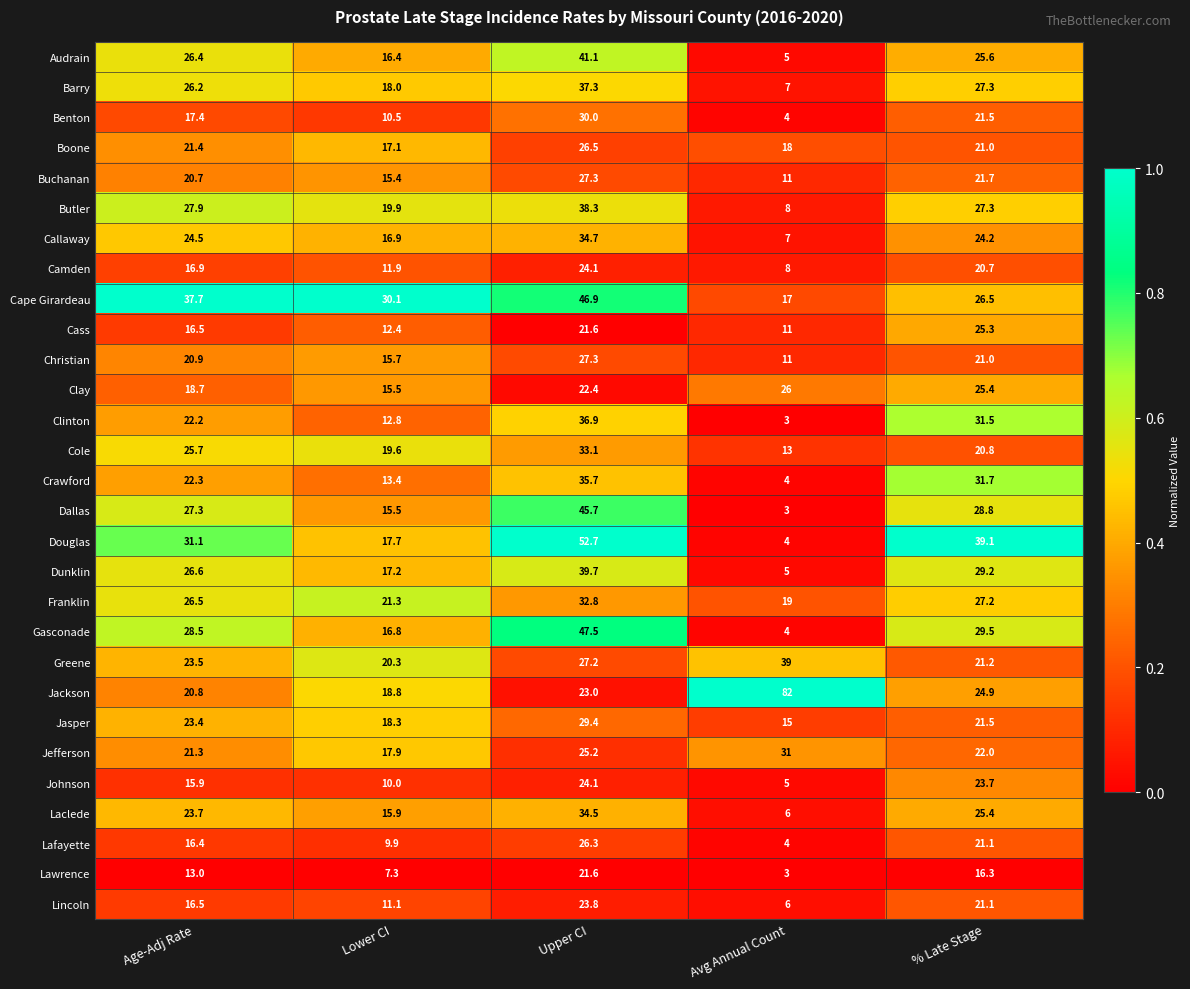

What is the maximum value for Clinton?

36.9